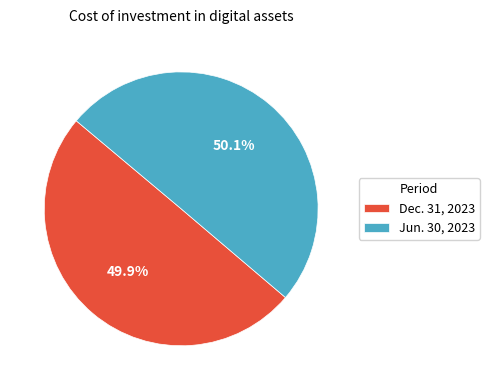

Is there any slice that represents more than half of the pie?

Yes